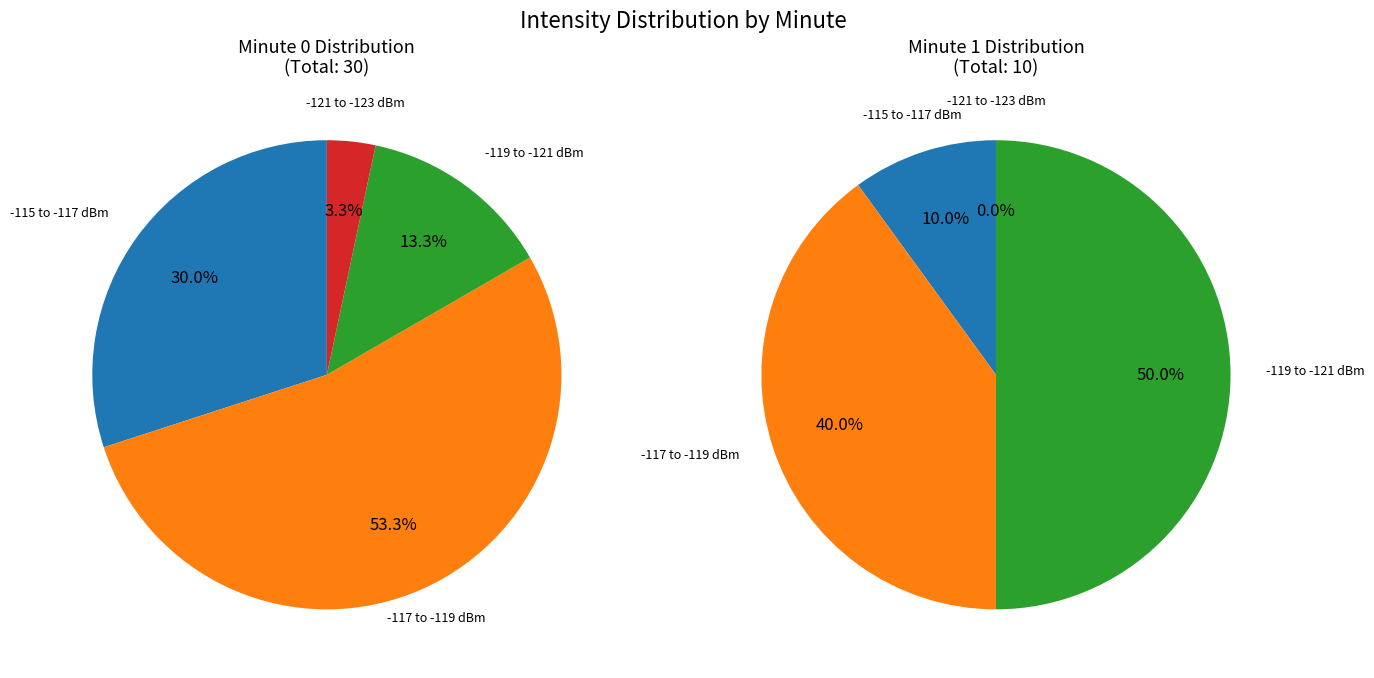

What is the total percentage of 1 and 0?

100.0%